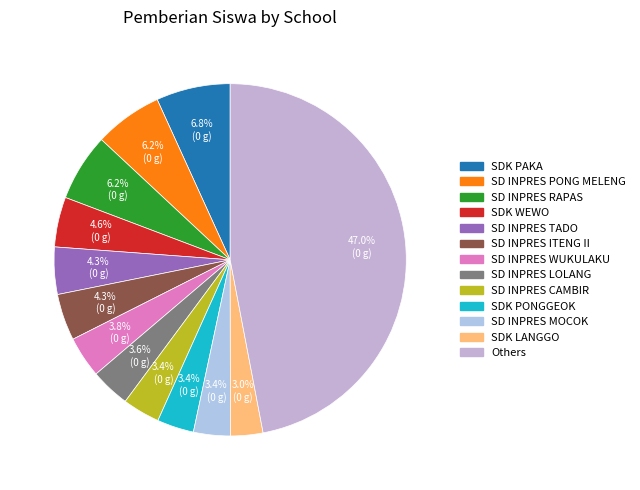

To the nearest percent, what is the difference between the largest and smallest slice percentages?

44%